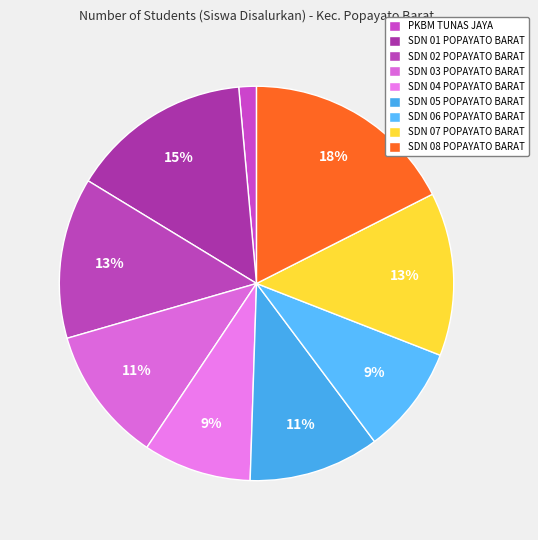

How many segments does this pie chart have?

9